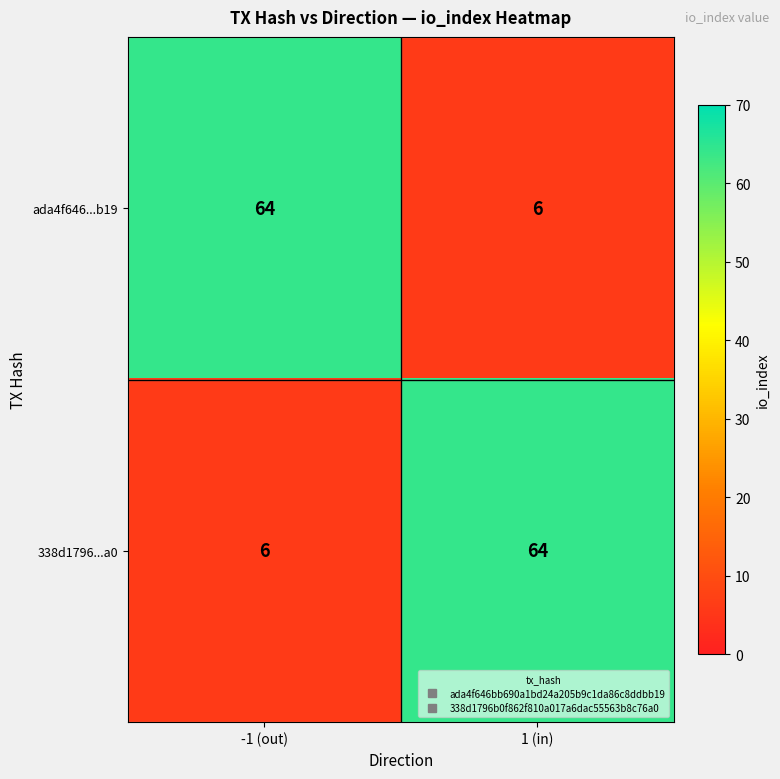

What is the difference between the highest and lowest values at -1 (out)?

58